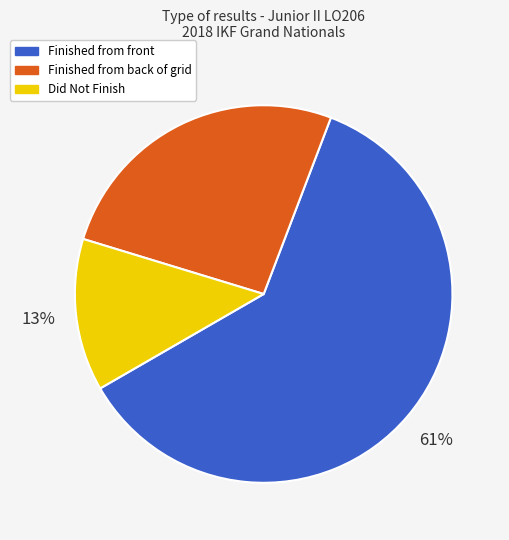

Is Finished from back of grid the majority of the pie?

No